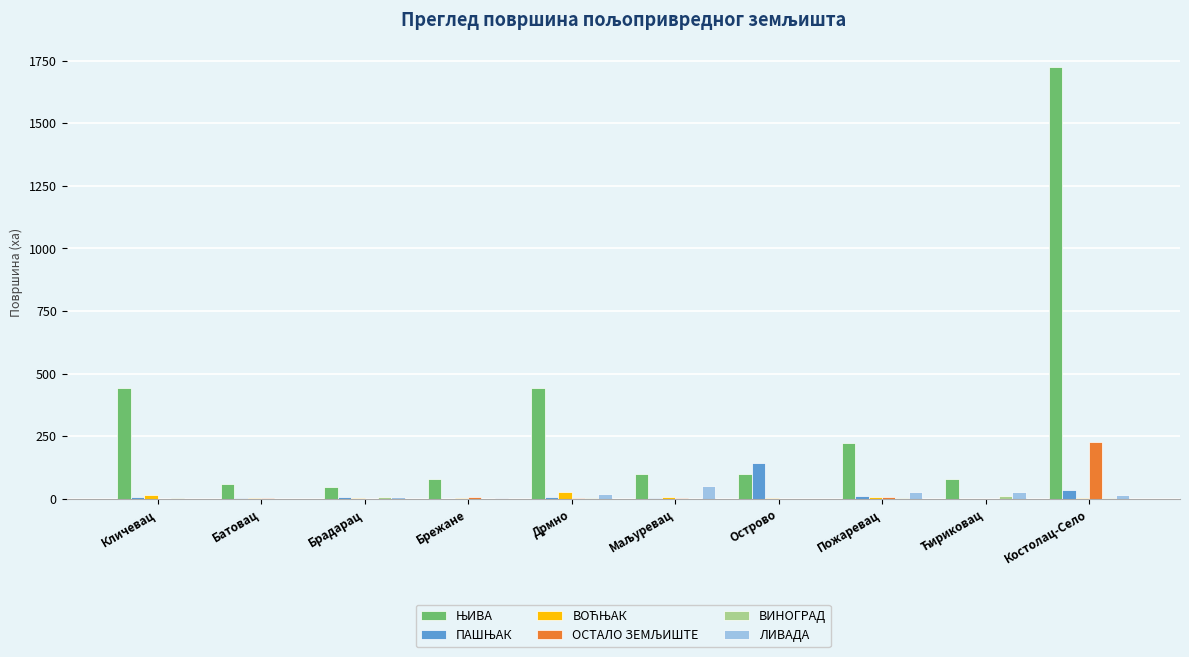

At which category is the sum across all series the highest?

Костолац-Село